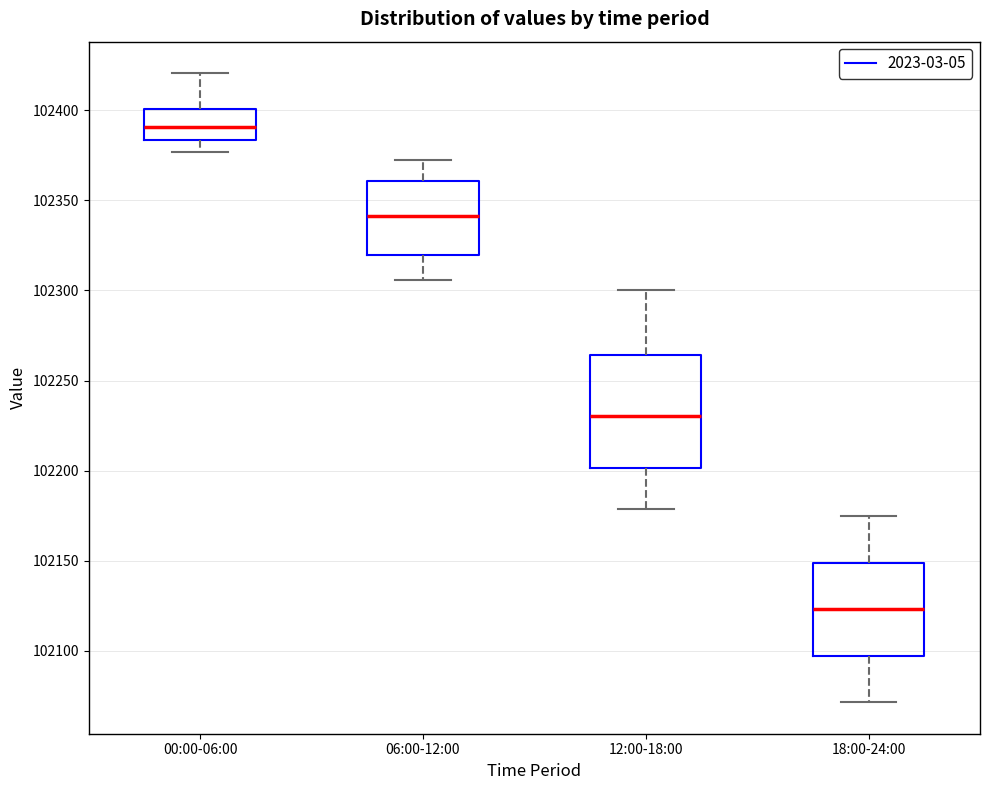

Which box's median line is the lowest?

18:00-24:00